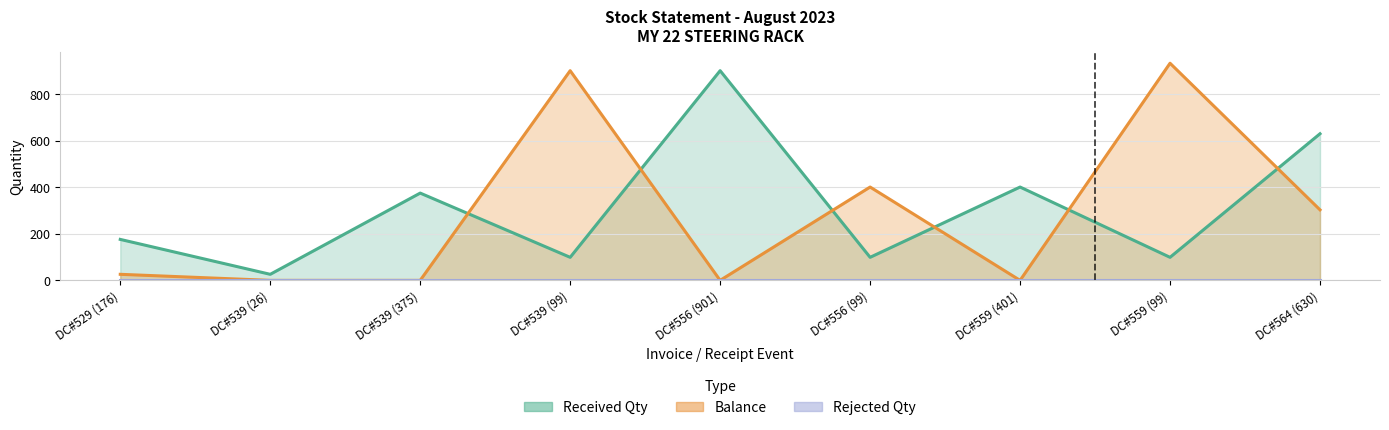

What is the change in value from DC#539 (375) to DC#559 (99)?

+933